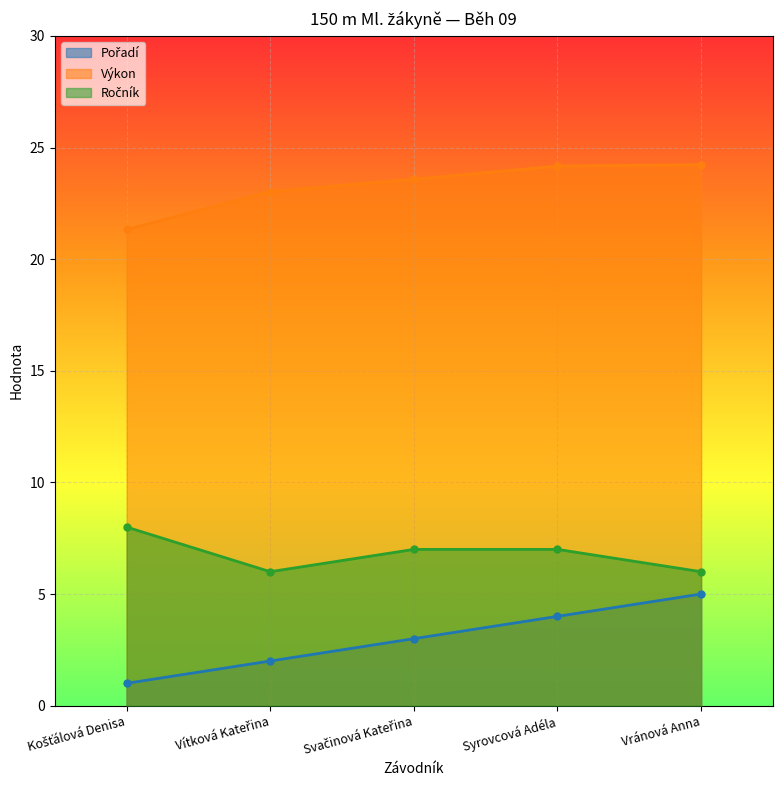

What are all the series names shown in the legend?

Pořadí, Výkon, Ročník